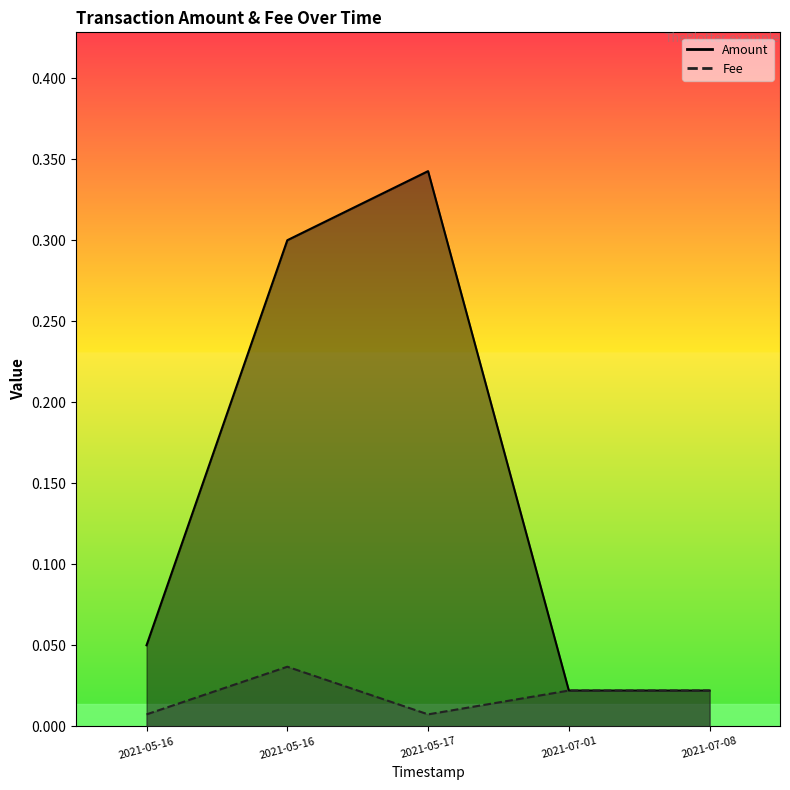

True or false: Amount and Fee intersect in this chart.

False